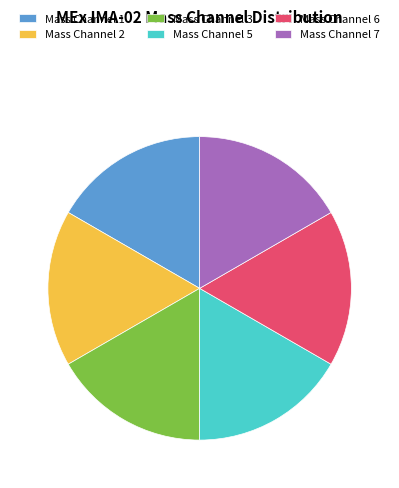

Is the sum of Mass Channel 5 and Mass Channel 1 greater than half?

No